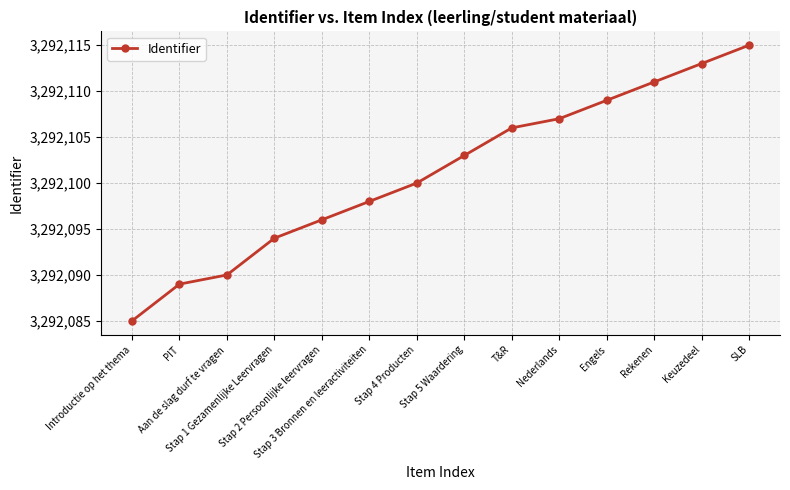

True or false: the data has more than 2 interior local peaks.

False